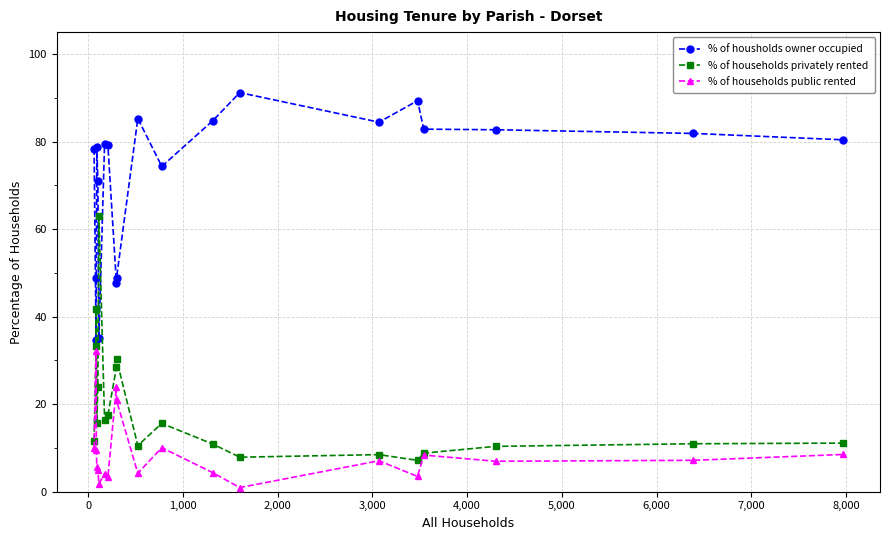

What is the highest value of the % of housholds owner occupied series?

91.2